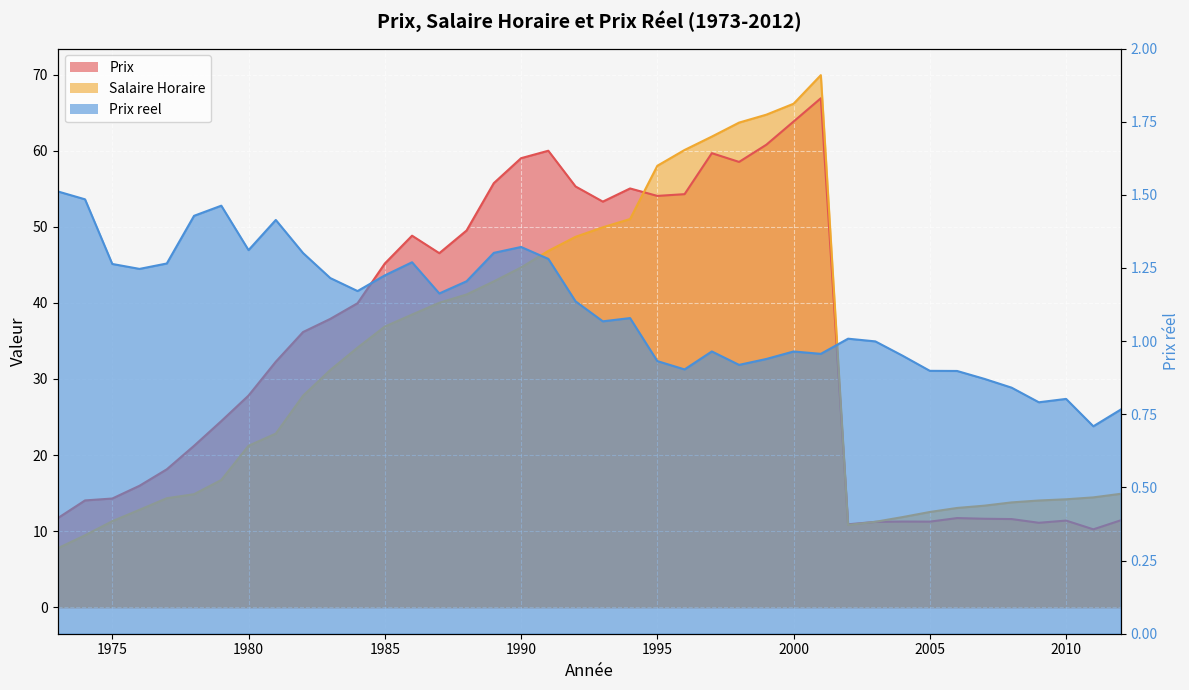

True or false: Prix and Prix reel cross at least once.

False